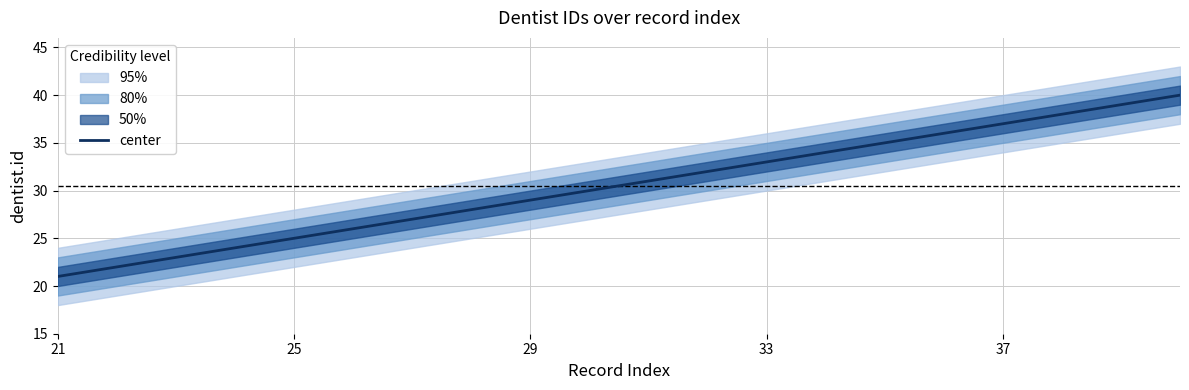

What is the minimum value shown in the chart?

21